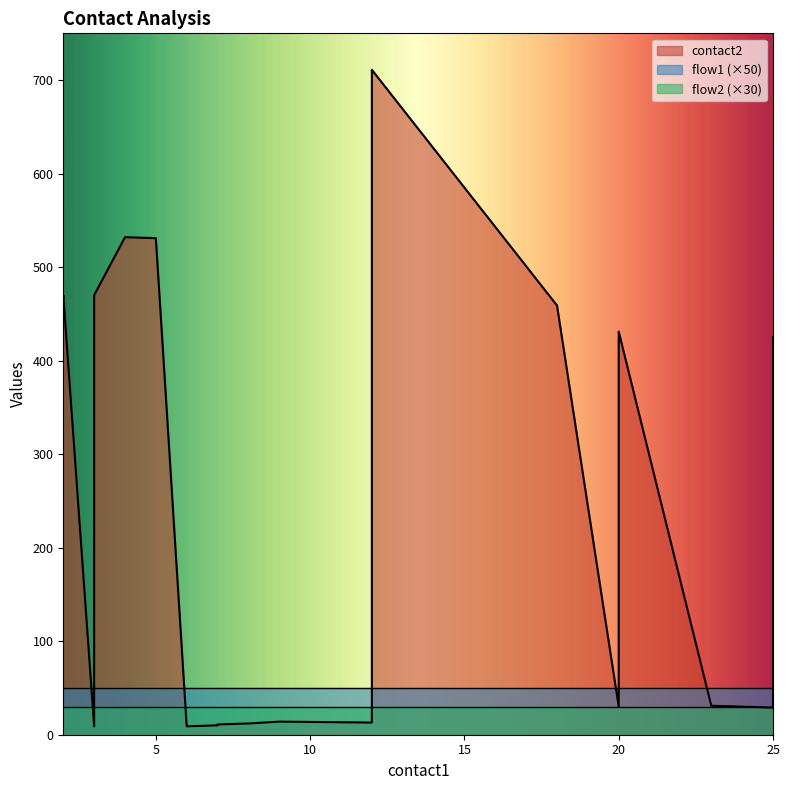

Which label corresponds to the largest value in the chart?

12